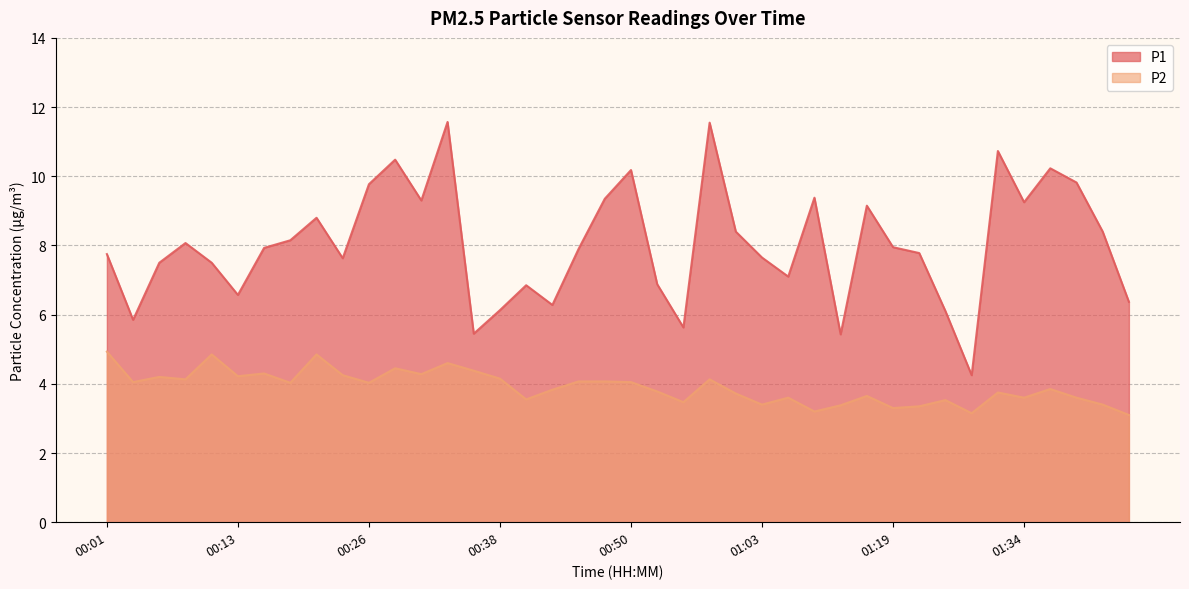

What is the difference between the highest and lowest values at 01:47?

3.3